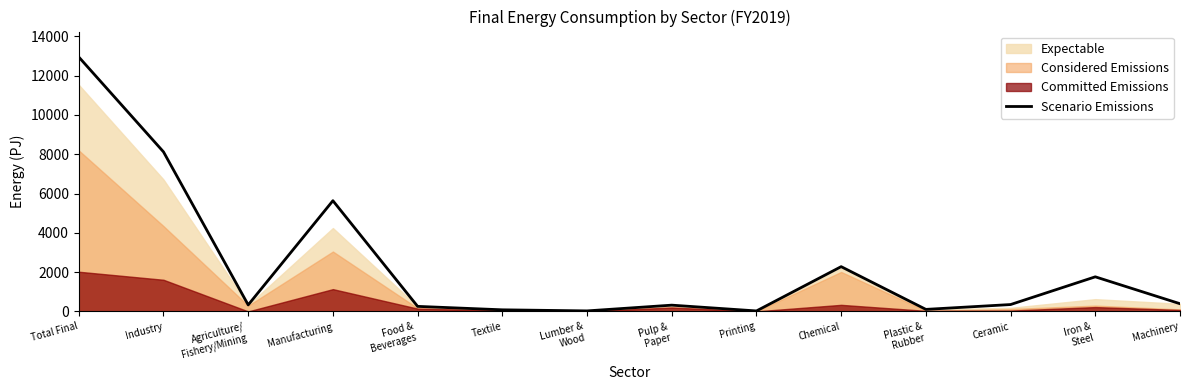

Where is the first local maximum?

Manufacturing